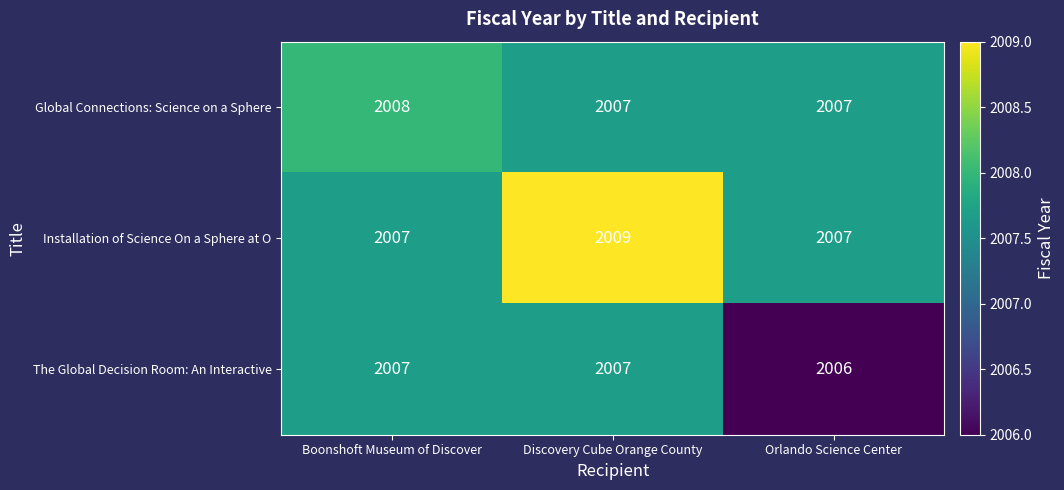

How many distinct data groups are displayed?

3